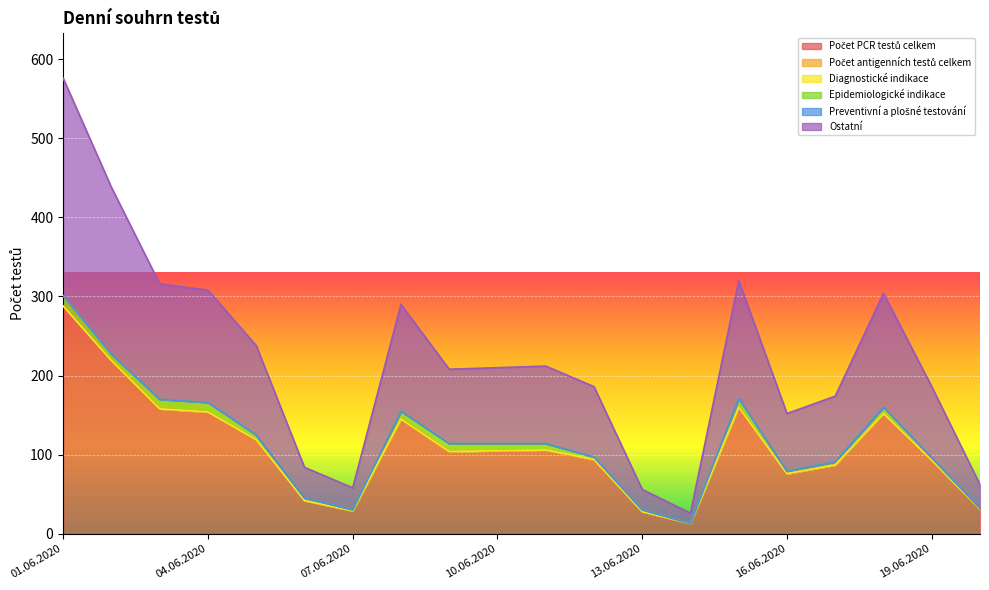

At which category is the sum across all series the highest?

01.06.2020